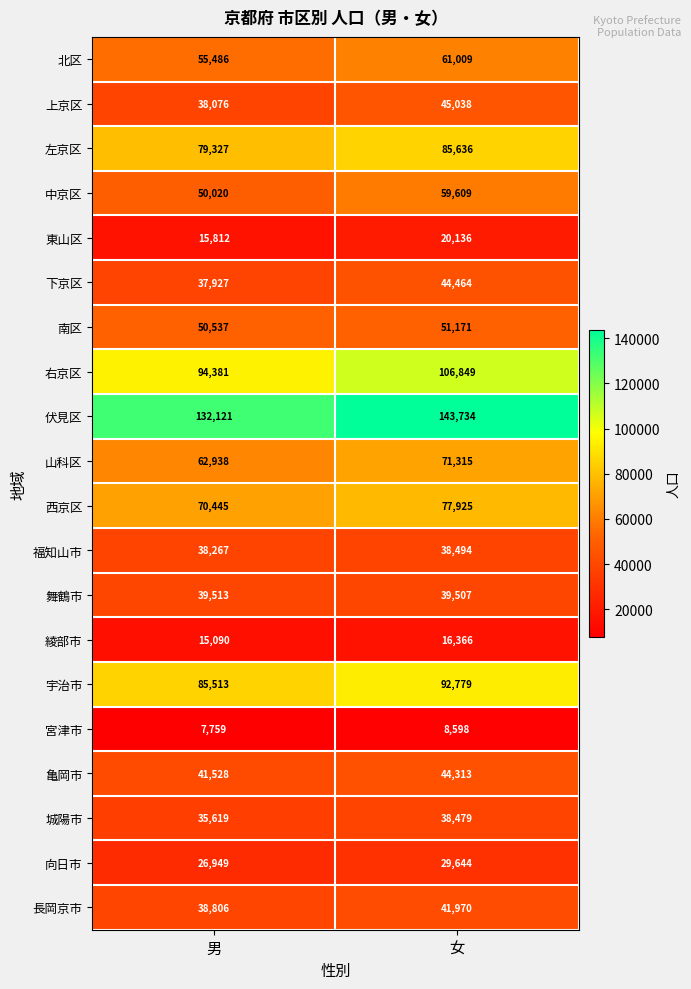

The 西京区 series shows 70445 at 男. True or false?

True